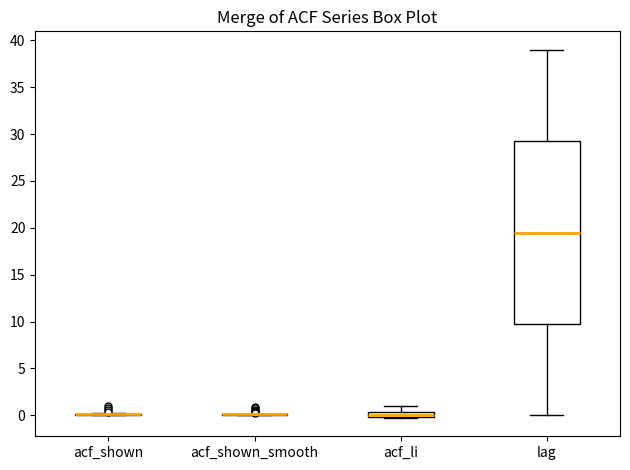

Where is the lower edge of the box for acf_li on the y-axis? The values are not printed on the chart, so give them approximately, as read against the axis.

0.0